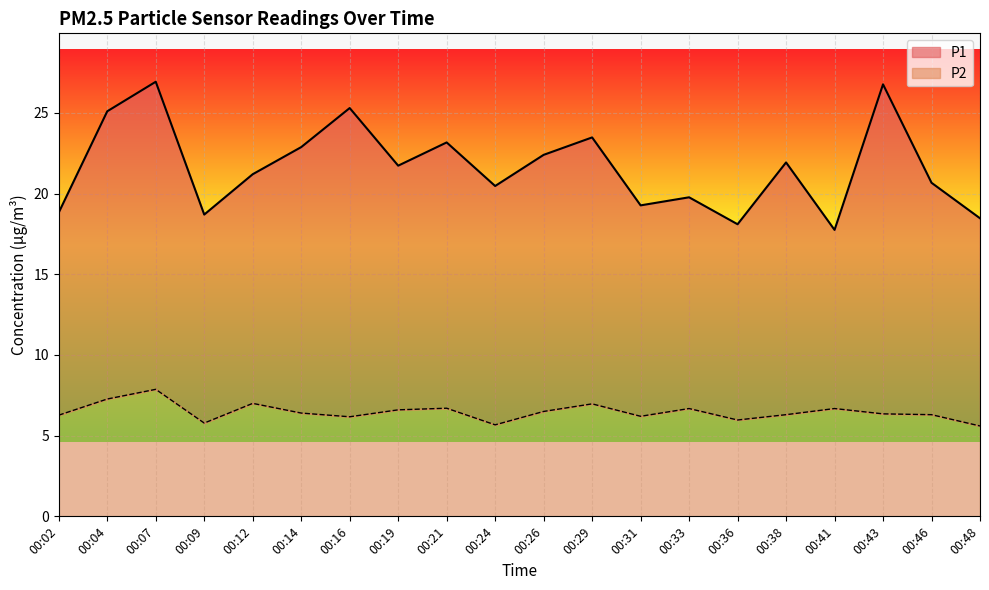

True or false: P1 has a value of 39.2 at 00:29.

False